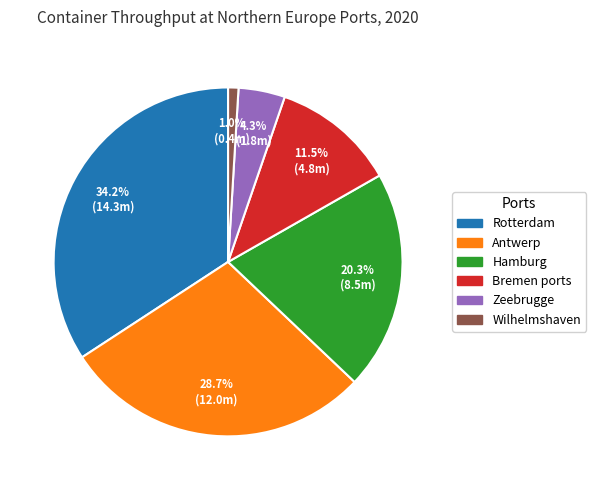

Is the sum of Bremen ports and Antwerp greater than half?

No